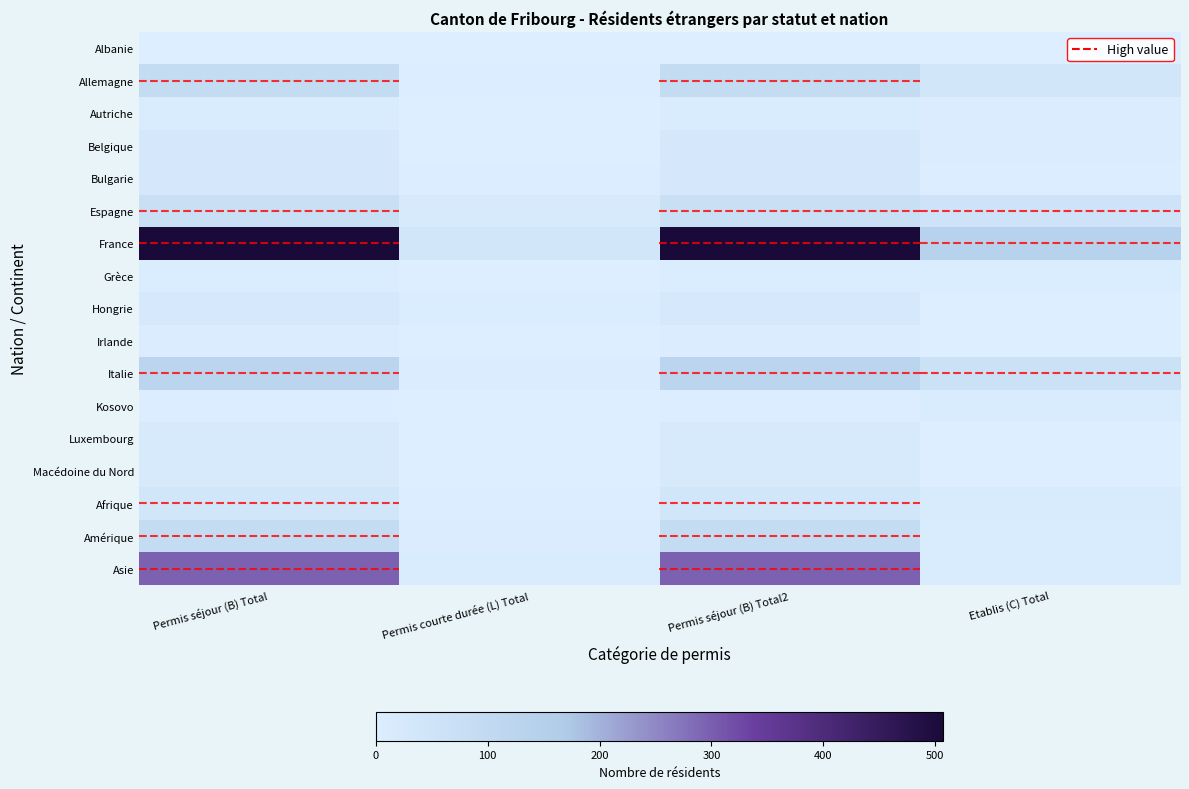

List the series in order of their peak value, highest first.

France, Asie, Italie, Allemagne, Amérique, Espagne, Afrique, Belgique, Bulgarie, Hongrie, Macédoine du Nord, Luxembourg, Autriche, Kosovo, Irlande, Grèce, Albanie